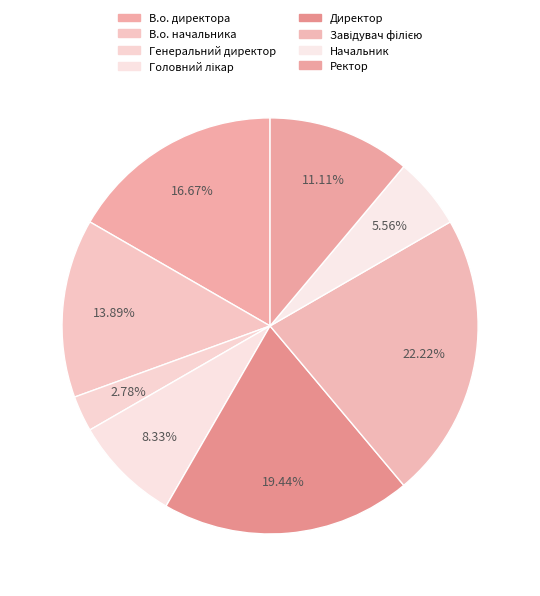

How many segments does this pie chart have?

8